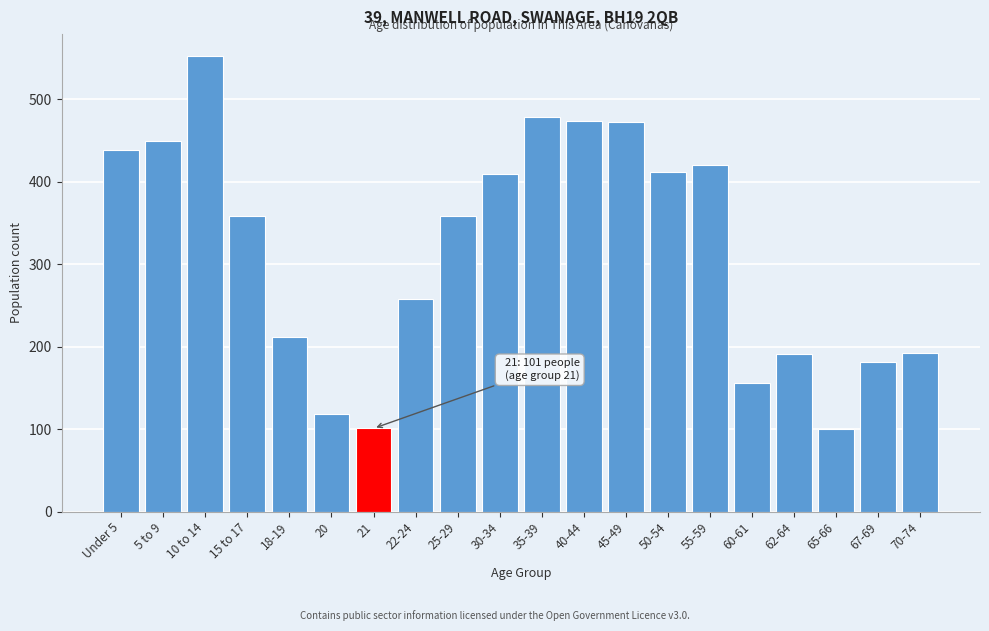

Approximately how many times larger is the value at 40-44 compared to 35-39?

1.0